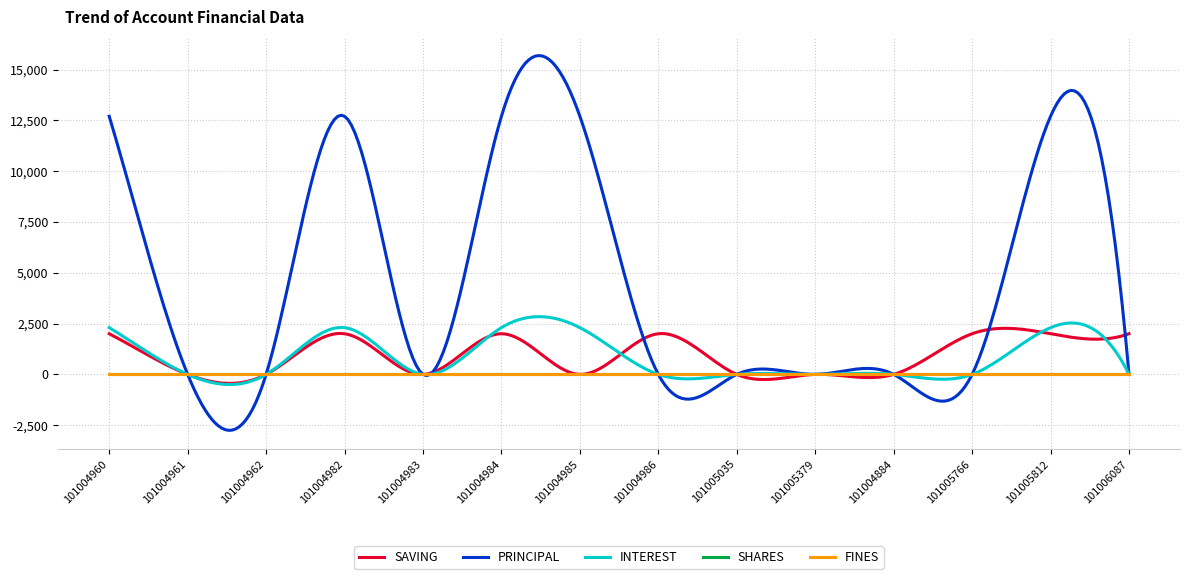

Does the chart display data point markers on the line(s)?

No